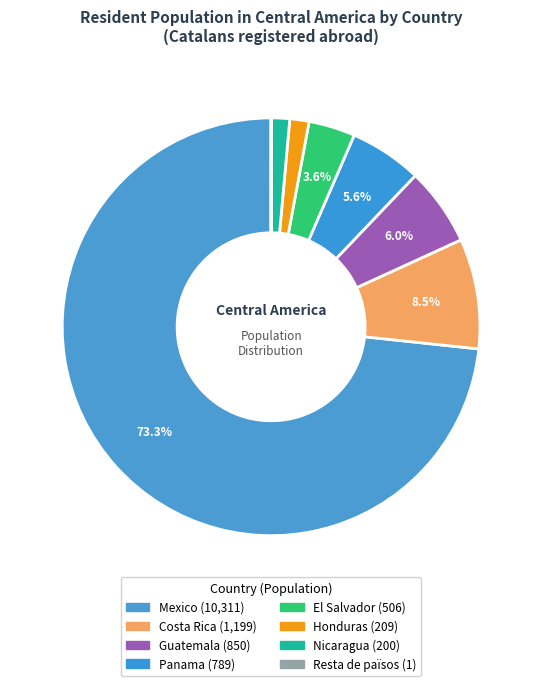

What is the smallest slice in the pie chart?

Resta de països